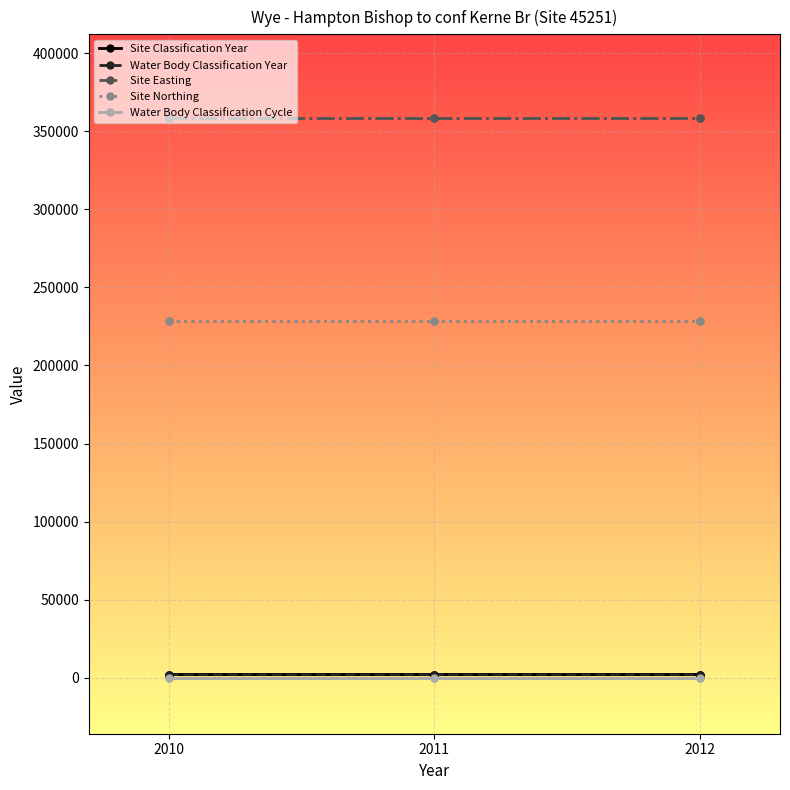

What is the sum of all Site Easting values?

1074900